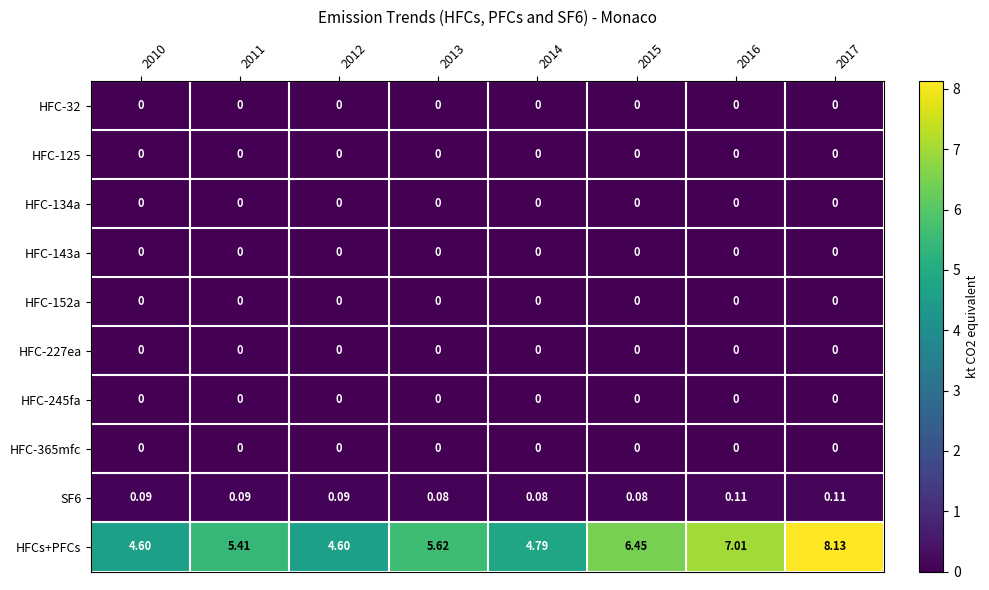

Which series has the largest range (max minus min)?

HFCs+PFCs